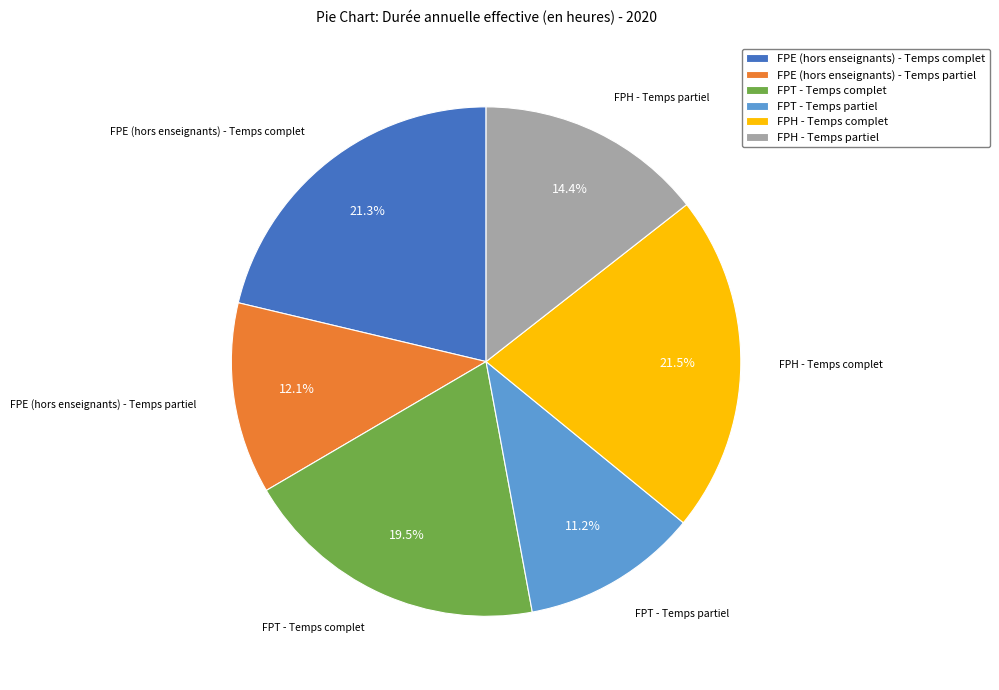

To the nearest percent, what is the difference between the FPE (hors enseignants) - Temps partiel and FPH - Temps complet slice percentages?

9%